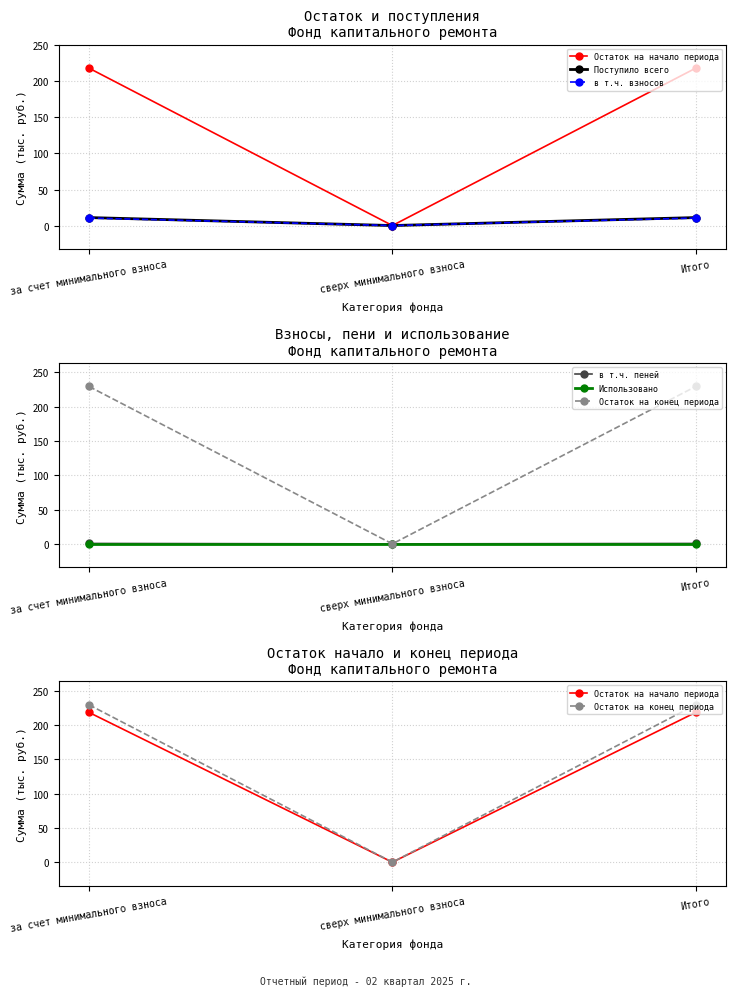

What is the value of the в т.ч. взносов point at the 1st from the left?

10.4